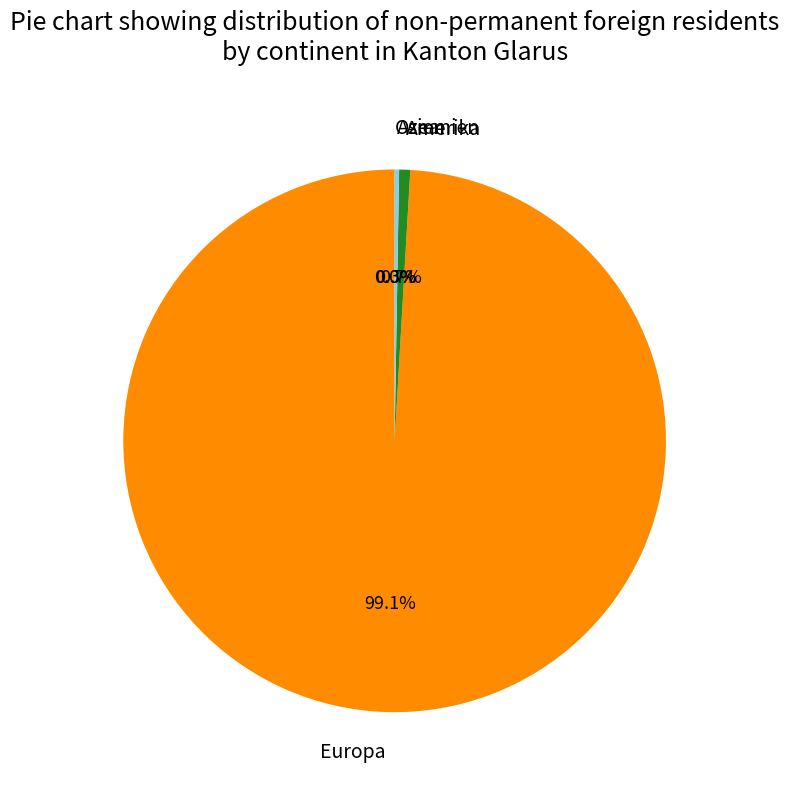

The Ozeanien slice represents 0% of the pie. True or false?

True